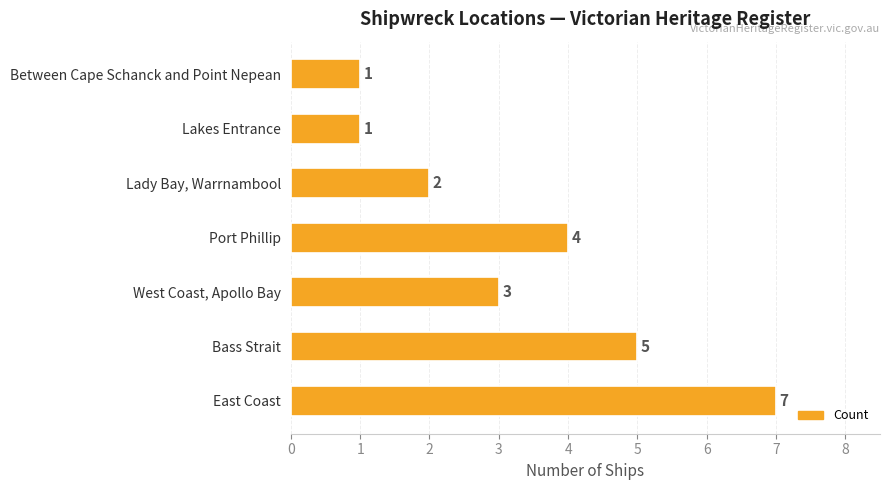

At which label is the value closest to 4?

Port Phillip